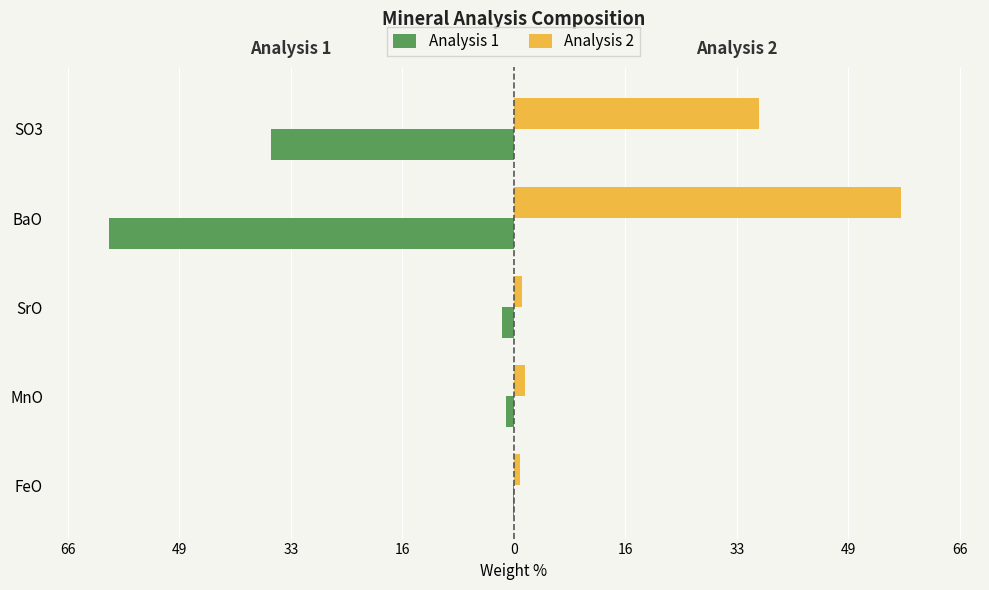

Which series has the widest spread of values?

Analysis 1